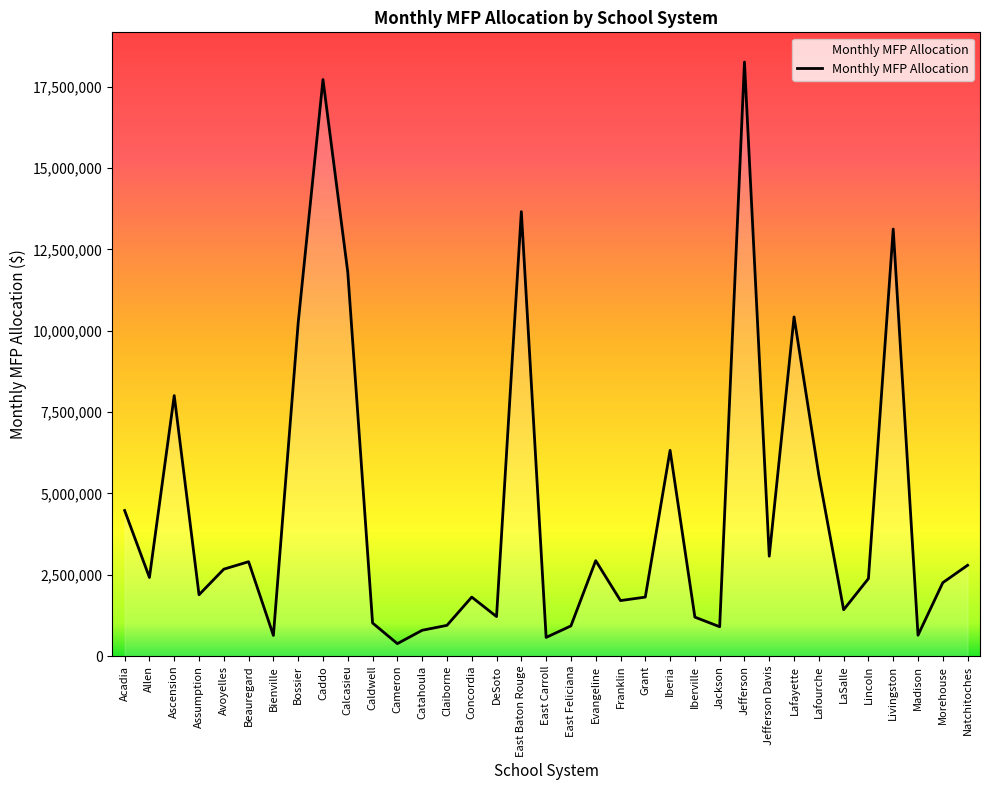

The value at DeSoto is 1214975. True or false?

True